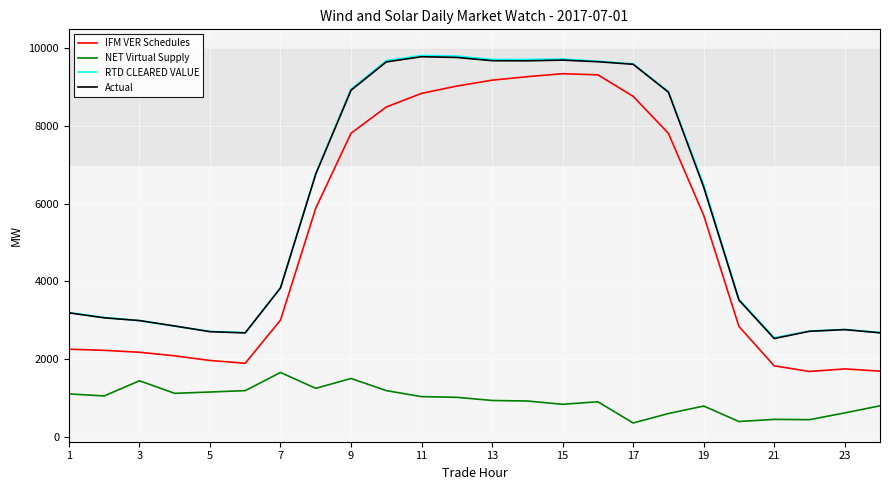

True or false: RTD CLEARED VALUE and IFM VER Schedules cross at least once.

False